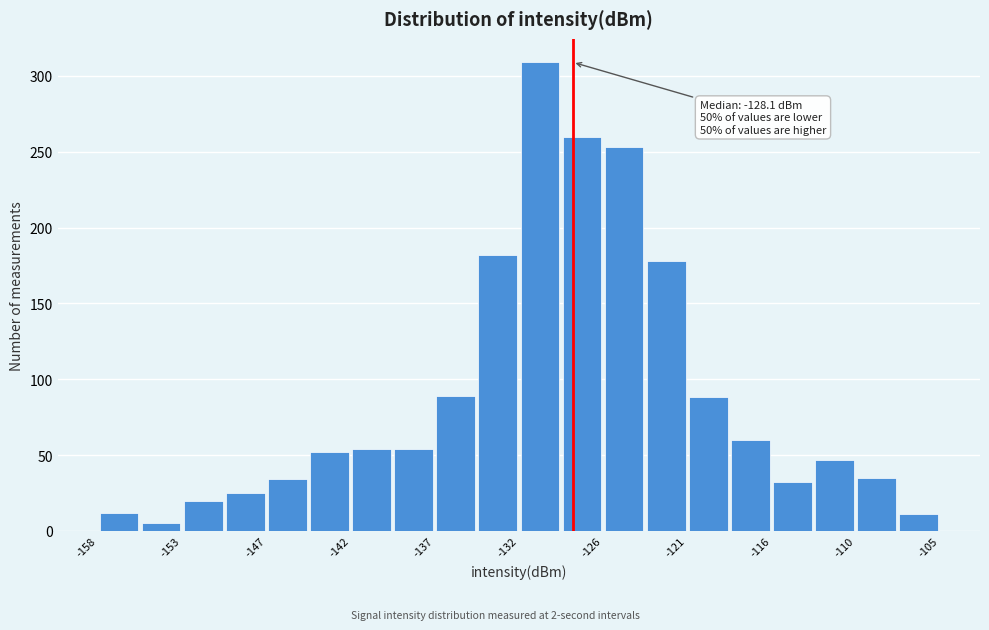

Read against the x-axis, roughly where is the centre of the tallest bar?

-130